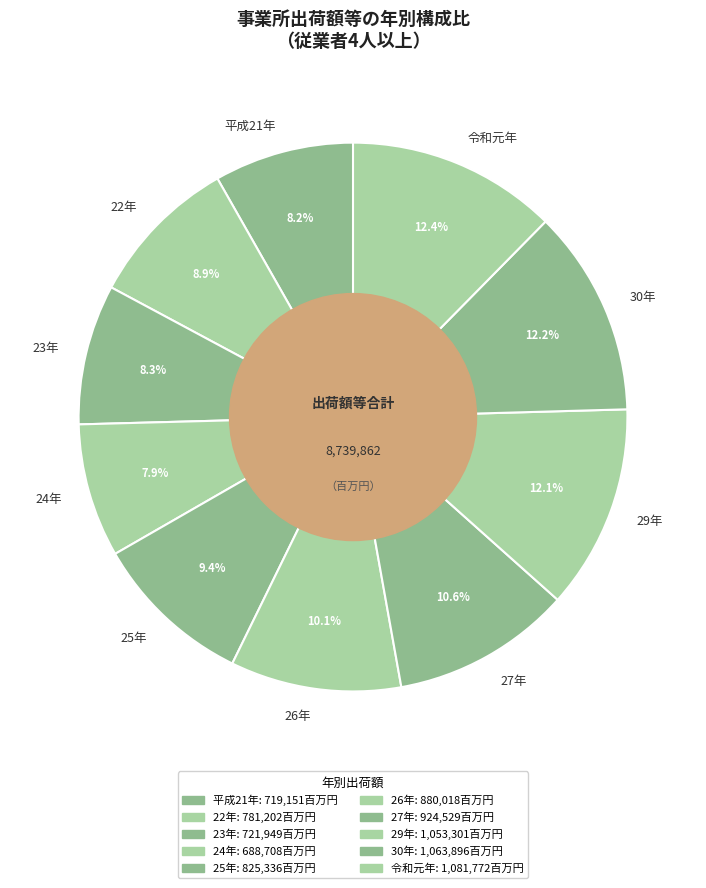

How many segments does this pie chart have?

10